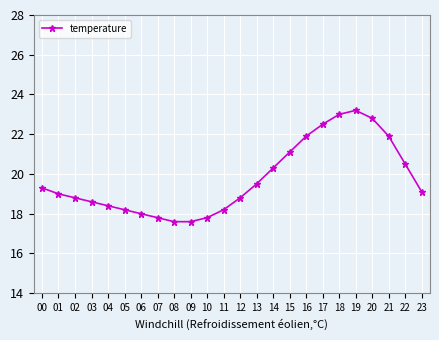

What is the value of the 3rd point from the left?

18.8